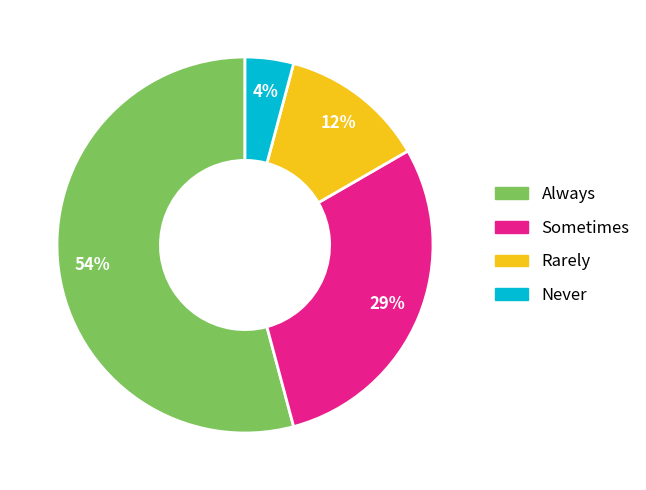

Does any single category account for the majority?

Yes